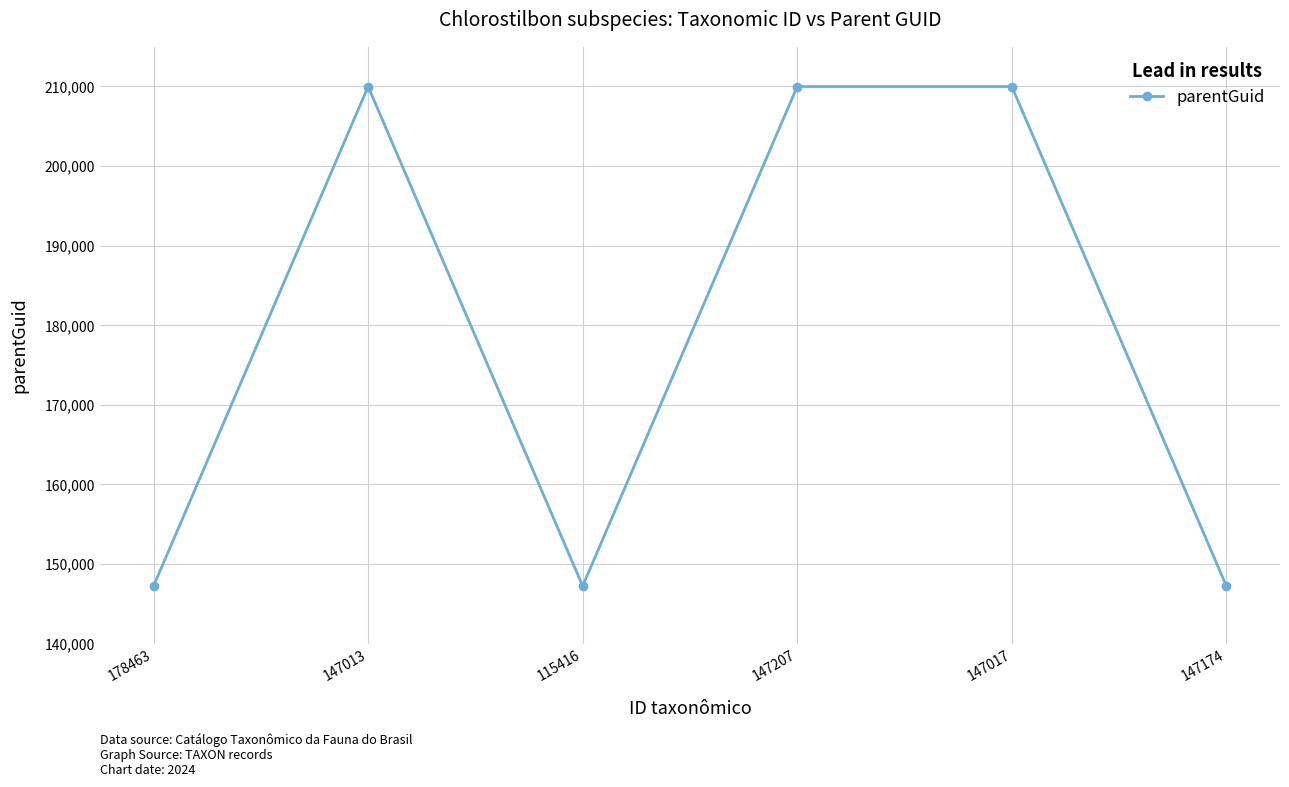

Is it true that the value at 147013 is 78669?

False